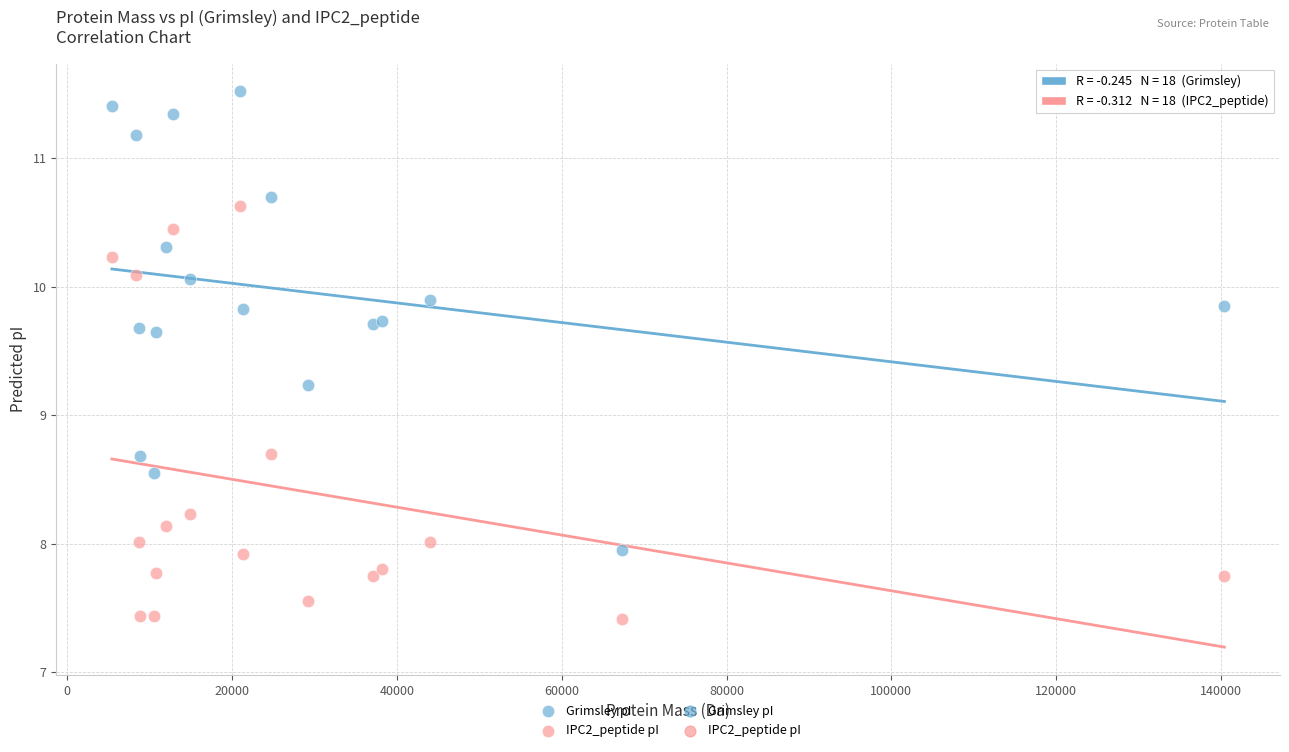

Which series reaches the minimum Y coordinate?

IPC2_peptide pI